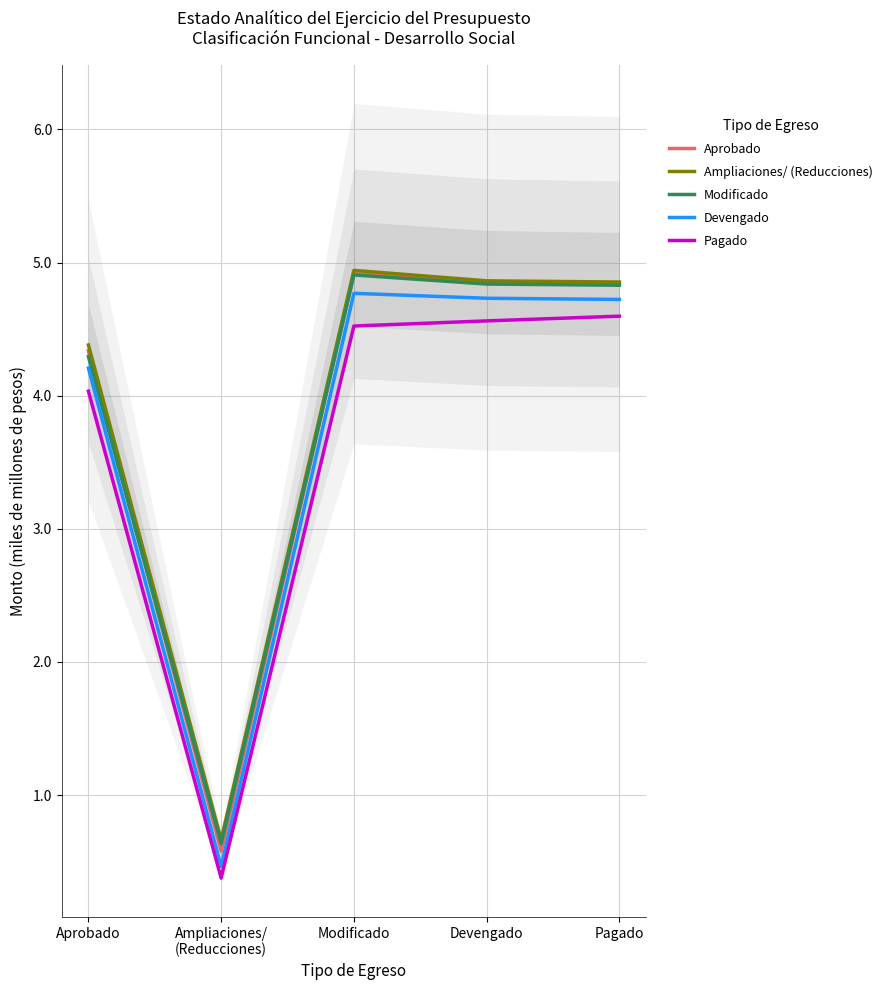

What position from the right is Pagado?

1